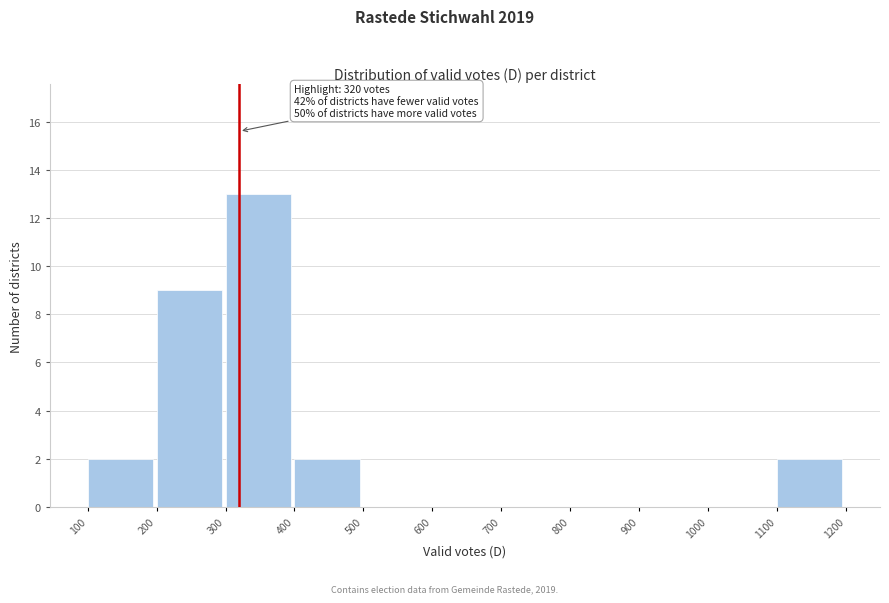

Which range on the x-axis has the tallest bar?

300 to 400